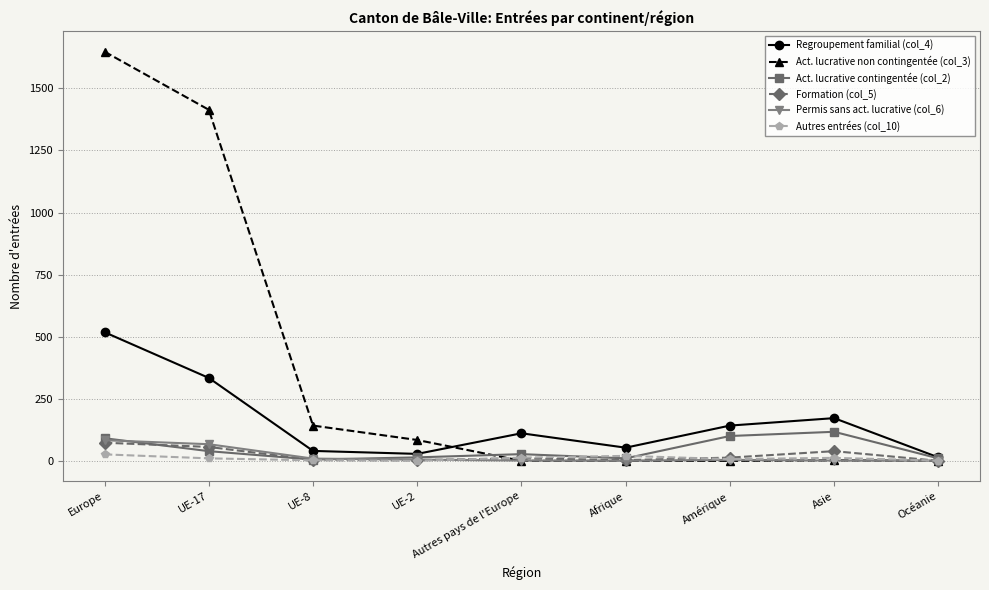

At which category is the sum across all series the highest?

Europe